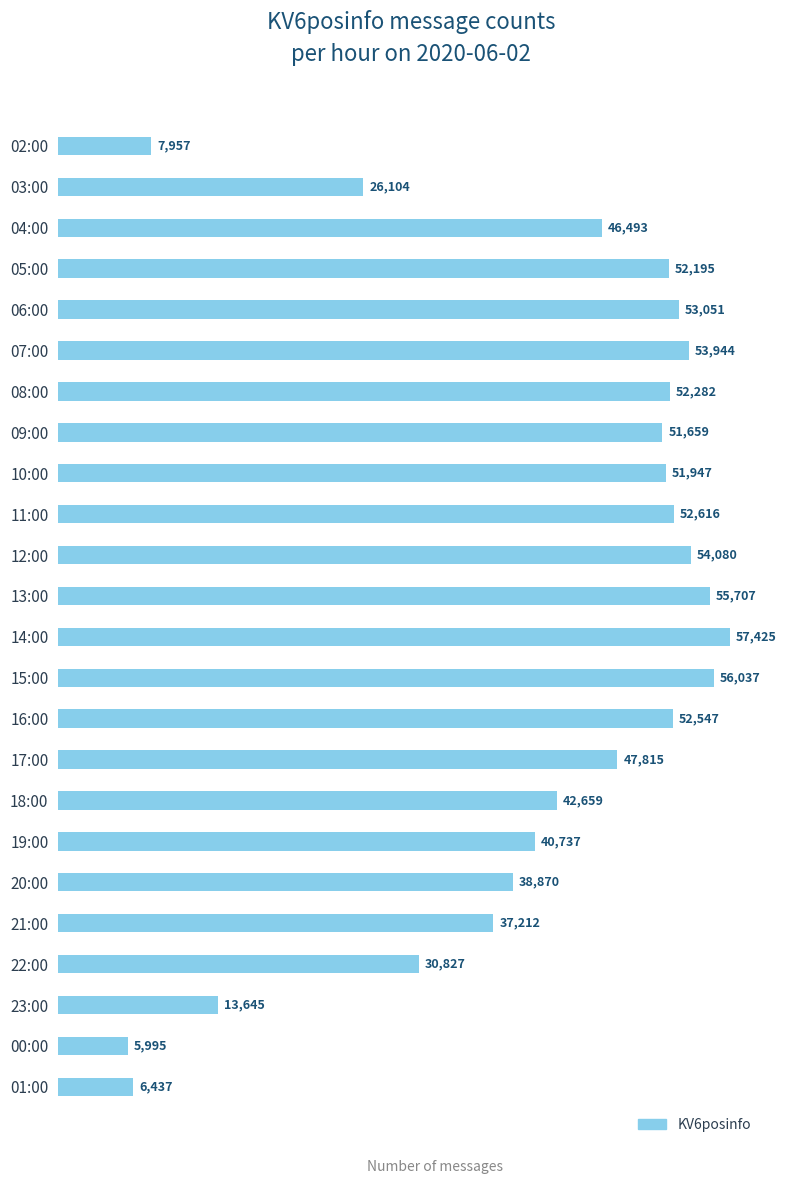

What is the change in value from 02:00 to 23:00?

+5688